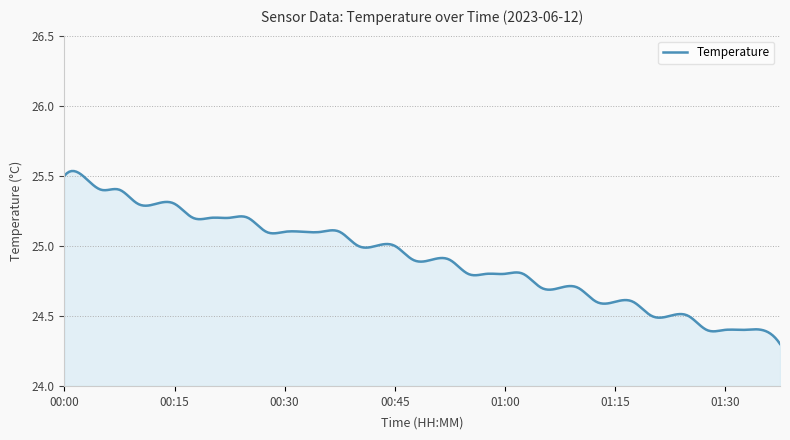

What is the difference between the maximum and minimum values?

1.2